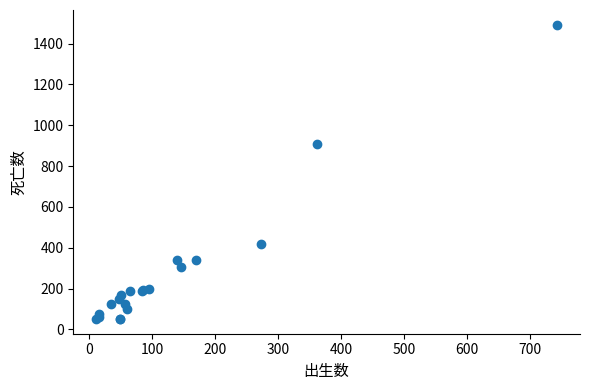

What Y value in the scatter plot is closest to 771?

907